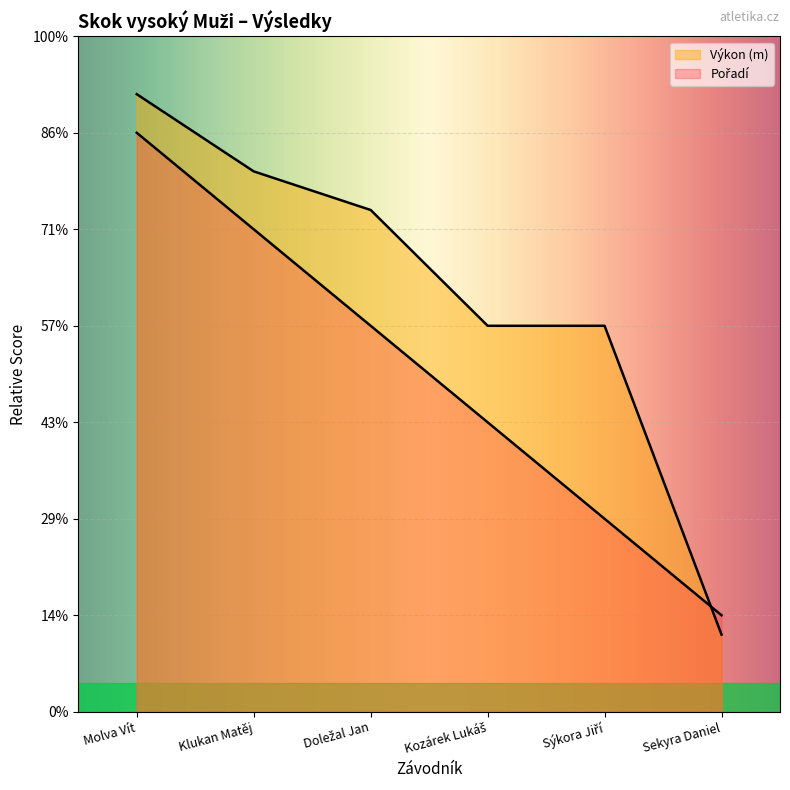

At how many categories does at least one series exceed 2?

5